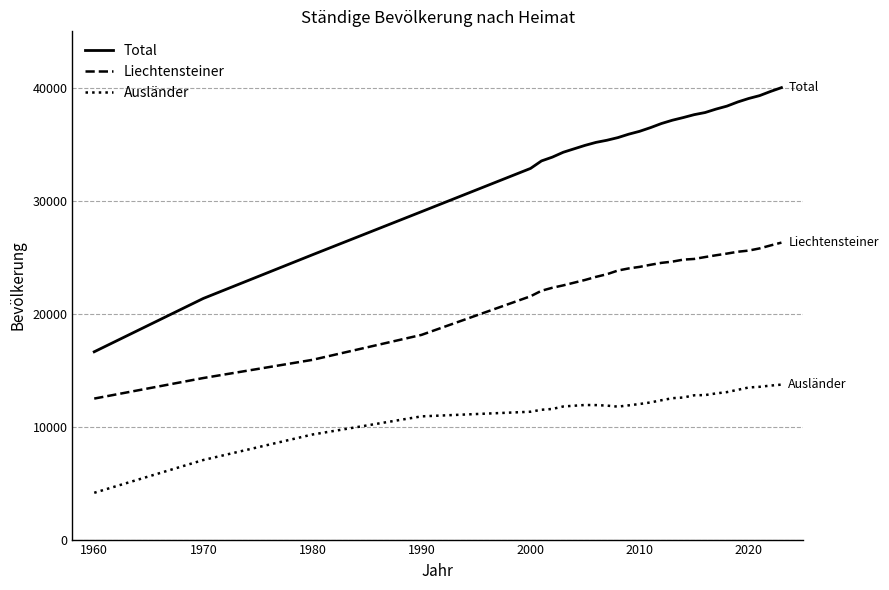

True or false: Total and Liechtensteiner cross at least once.

False